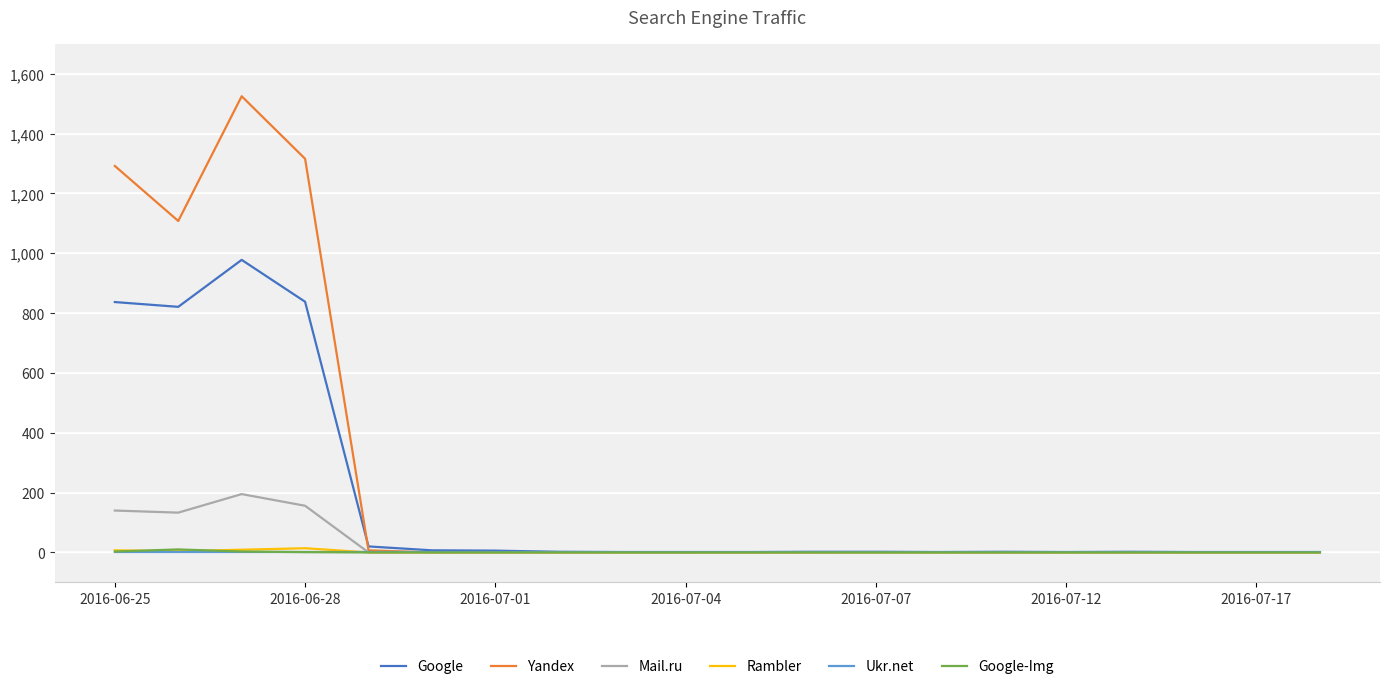

What is the greatest value displayed?

1525